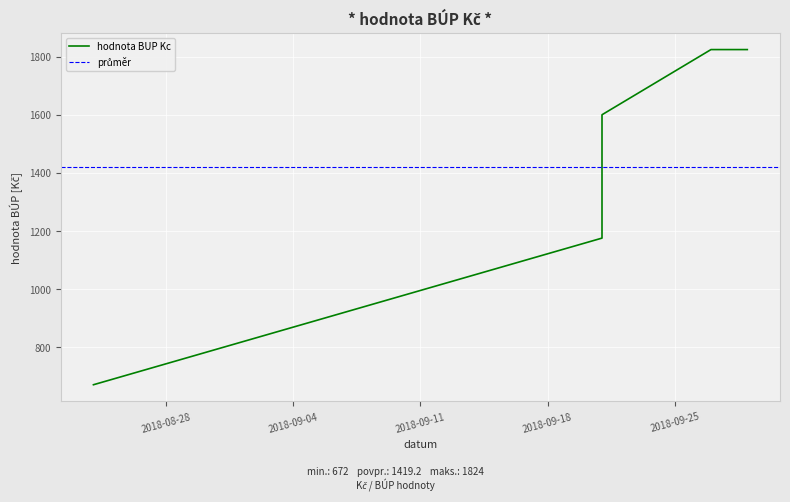

Is it true that the value at 2018-09-21 is 1176?

True